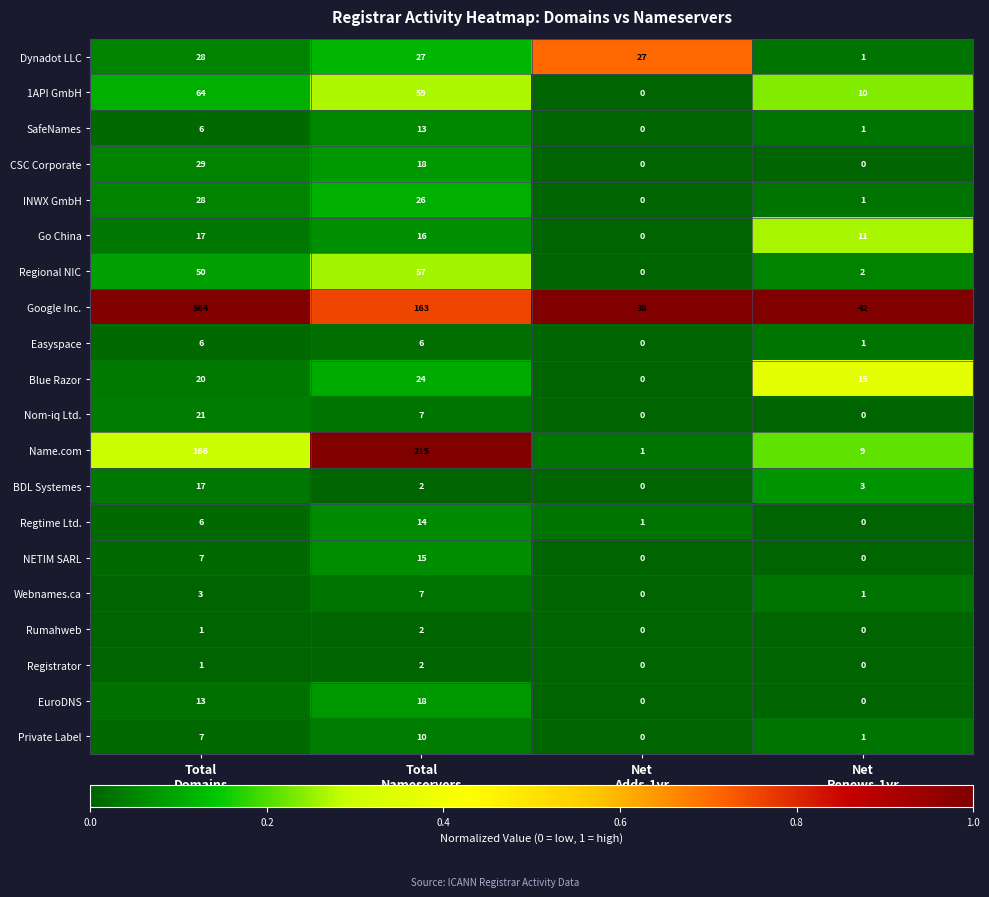

Which category has the highest value across all series?

Total
Domains